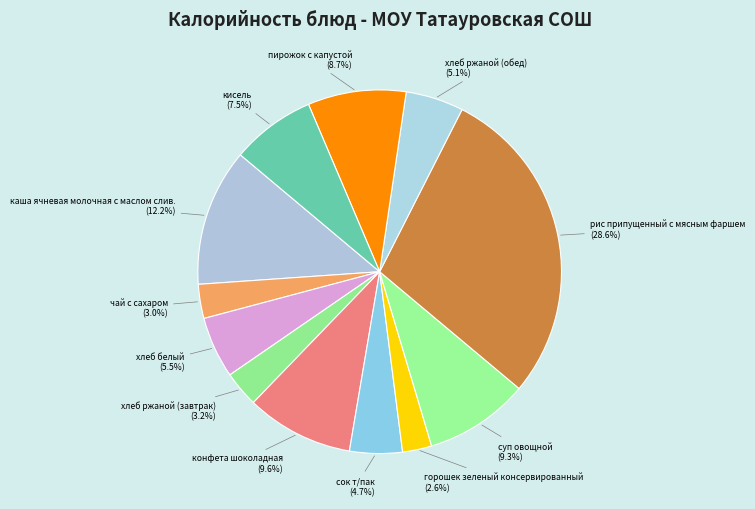

How many segments does this pie chart have?

12